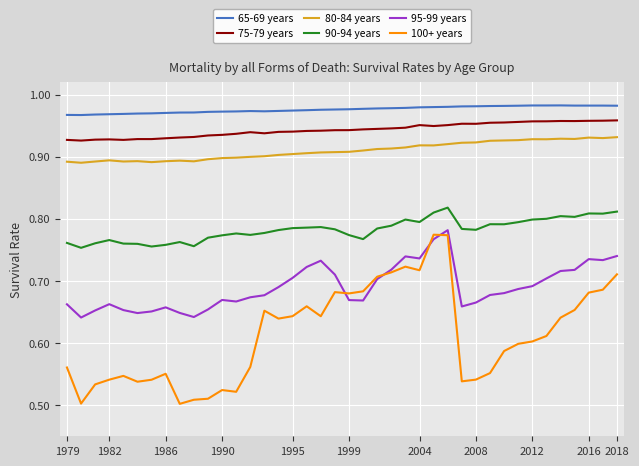

What are all the series names shown in the legend?

65-69 years, 75-79 years, 80-84 years, 90-94 years, 95-99 years, 100+ years